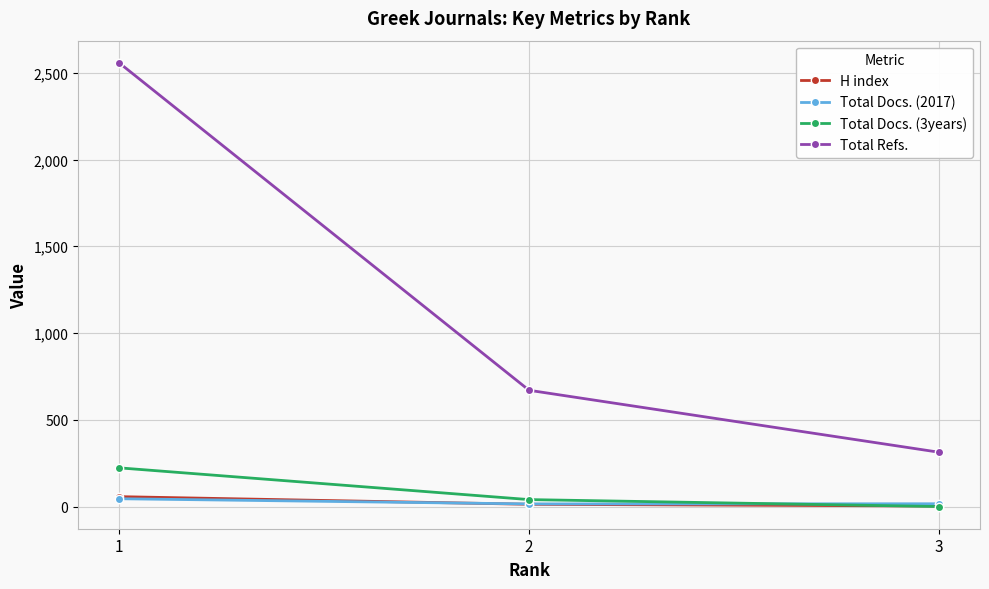

How many series are shown in this chart?

4